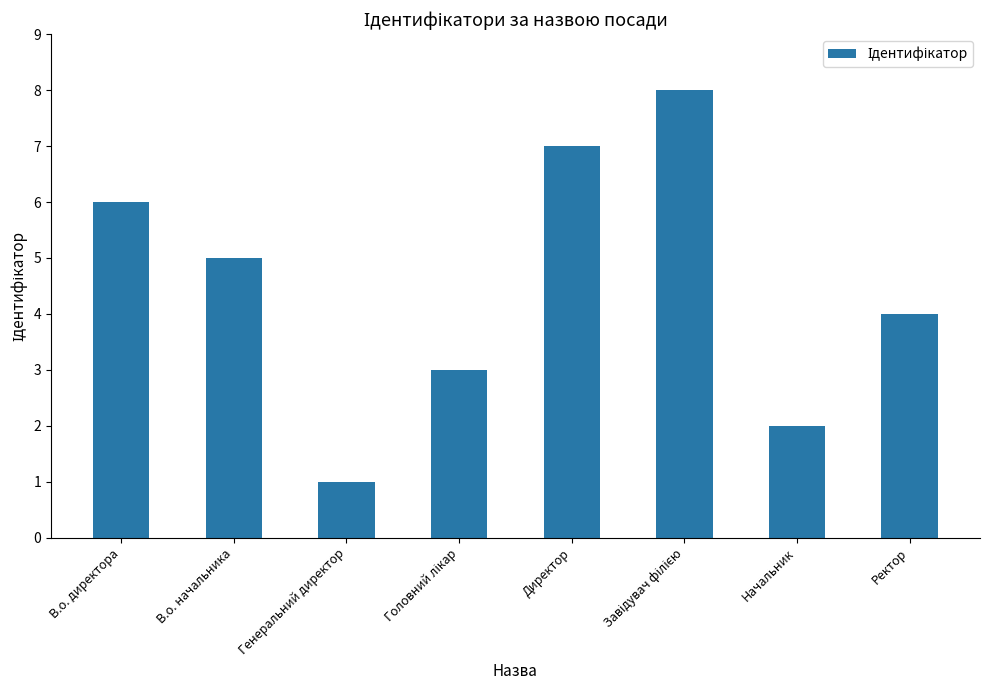

Which category has the lowest value across all series?

Генеральний директор